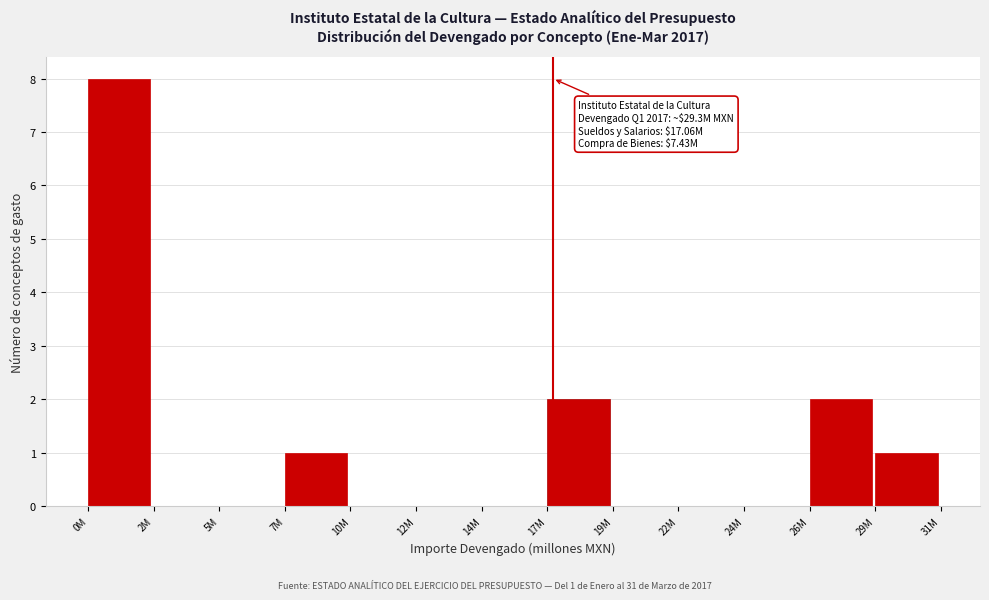

Reading left to right, what are all the values shown in this chart?

0M=8	2M=0	5M=0	7M=1	10M=0	12M=0	14M=0	17M=2	19M=0	22M=0	24M=0	26M=2	29M=1